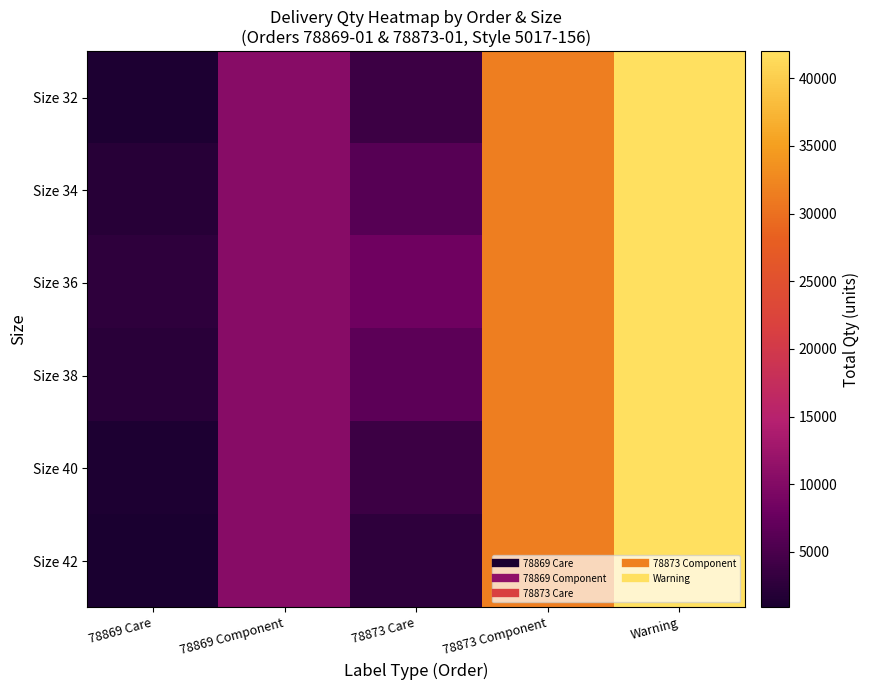

Rank the series at Warning from highest to lowest value.

Size 32, Size 34, Size 36, Size 38, Size 40, Size 42